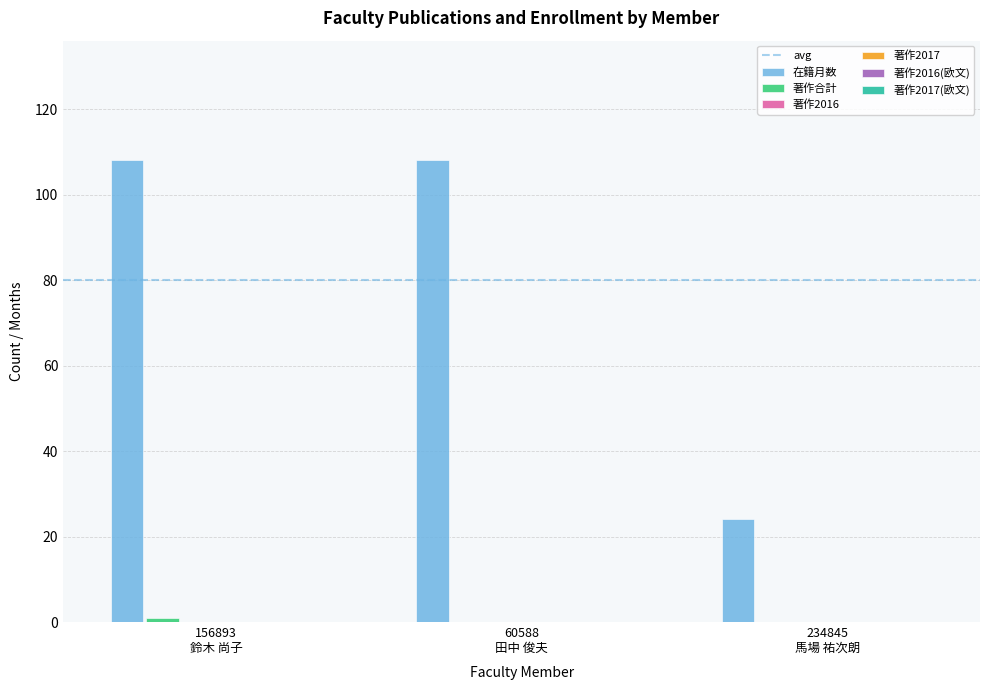

Does the chart contain stacked bars?

No